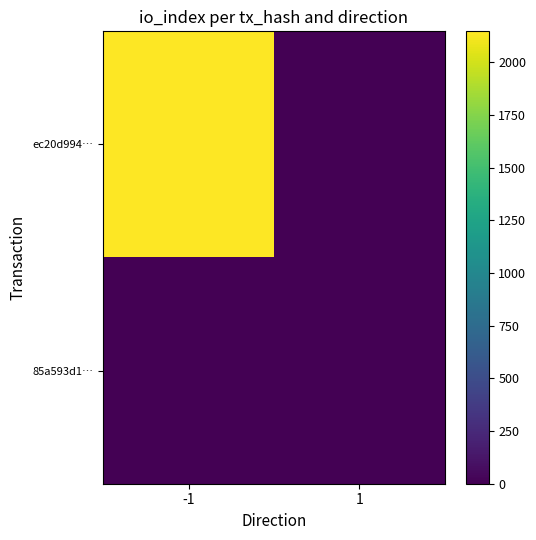

Count the number of data series in this chart.

2